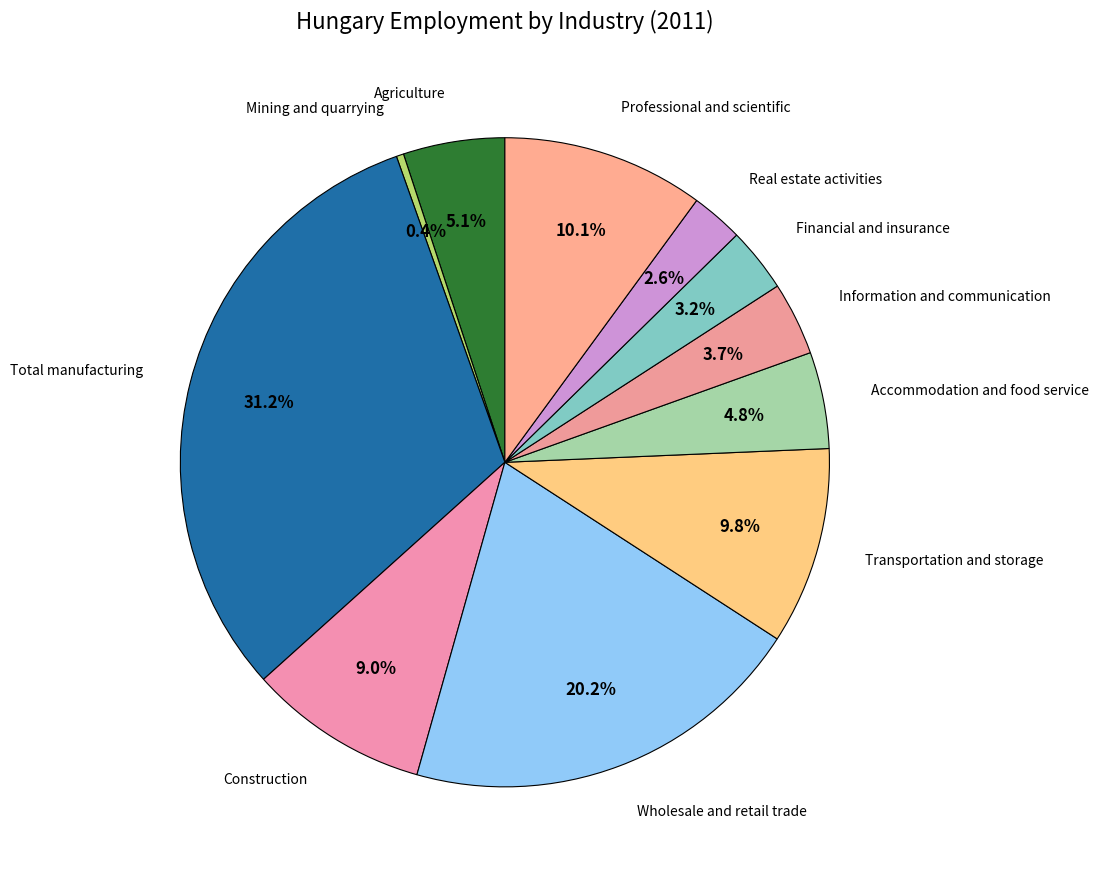

What is the smallest slice in the pie chart?

Mining and quarrying